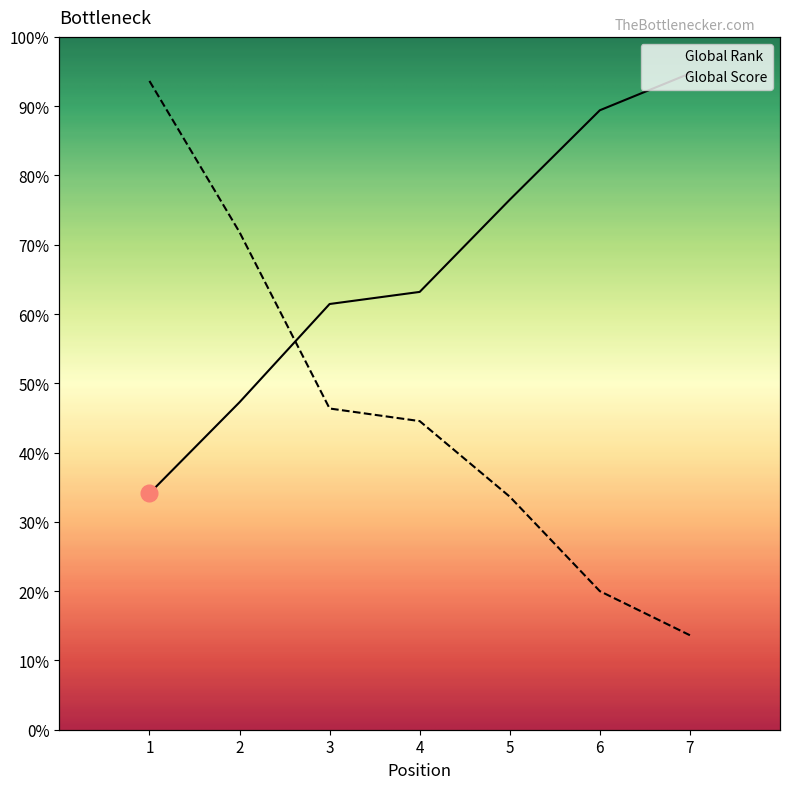

Reading right to left, what are all the values shown in this chart?

Global Rank: 10420	9835	8415	6951	6759	5199	3752
Global Score: 1500	2200	3700	4900	5100	7900	10300